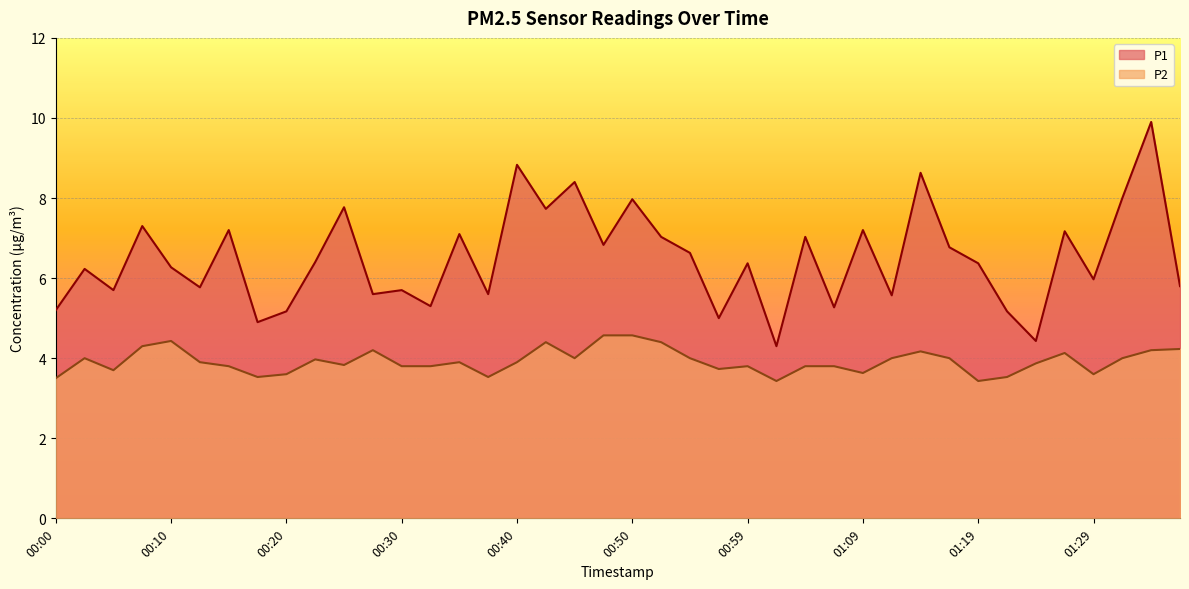

List the labels in order of P1 value, largest first.

01:34, 00:40, 01:14, 00:45, 01:31, 00:50, 00:25, 00:42, 00:08, 00:15, 01:09, 01:26, 00:35, 00:52, 01:04, 00:47, 01:17, 00:54, 00:22, 00:59, 01:19, 00:10, 00:03, 01:29, 01:36, 00:13, 00:05, 00:30, 00:27, 00:37, 01:12, 00:32, 01:07, 00:00, 00:20, 01:21, 00:57, 00:18, 01:24, 01:02